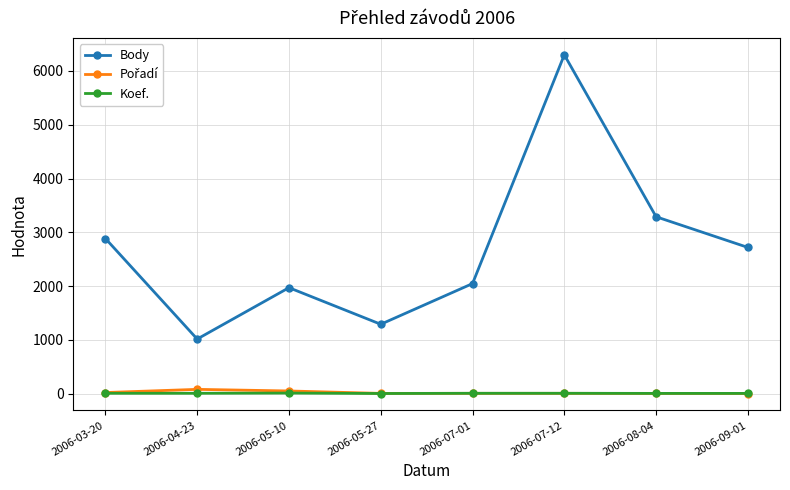

The value of Body at 2006-04-23 is 1016. True or false?

True